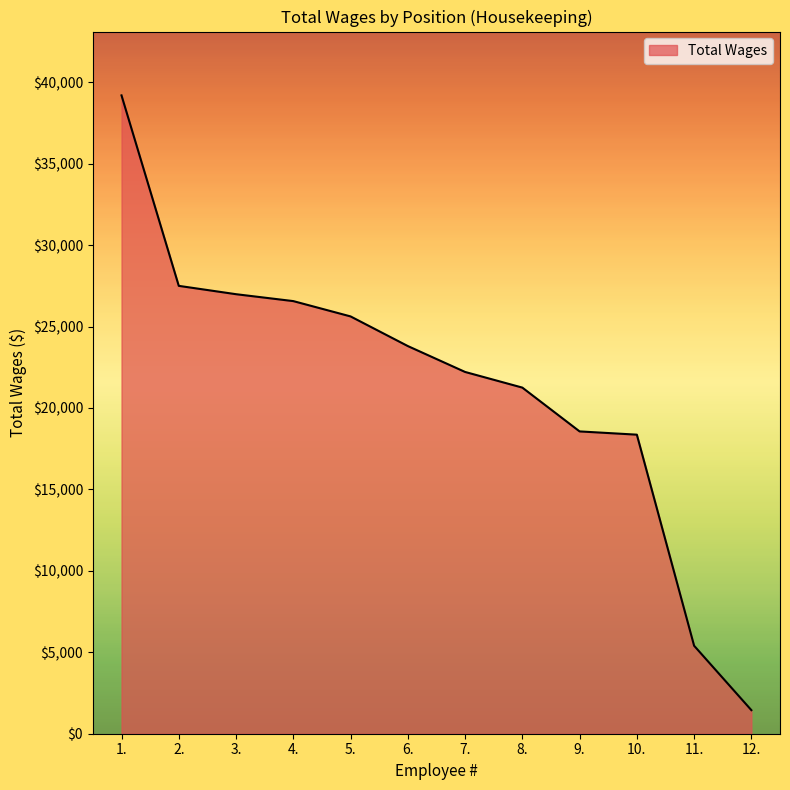

What is the change in value from 8. to 12.?

-19805